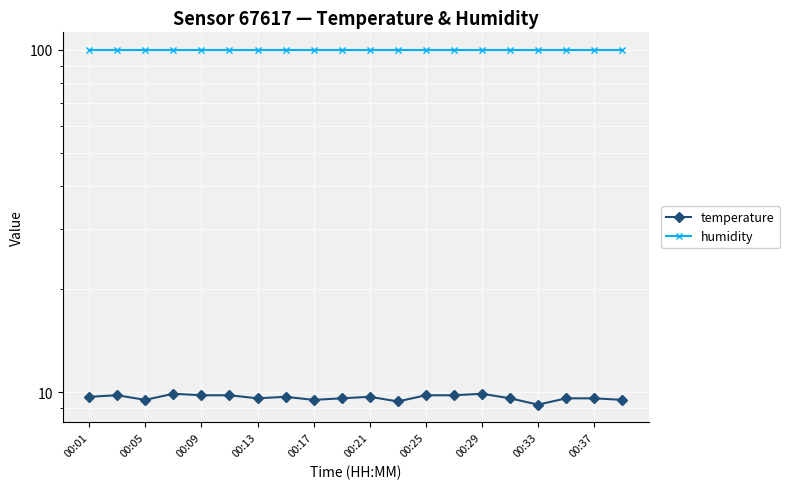

What is the minimum value shown in the chart?

9.2